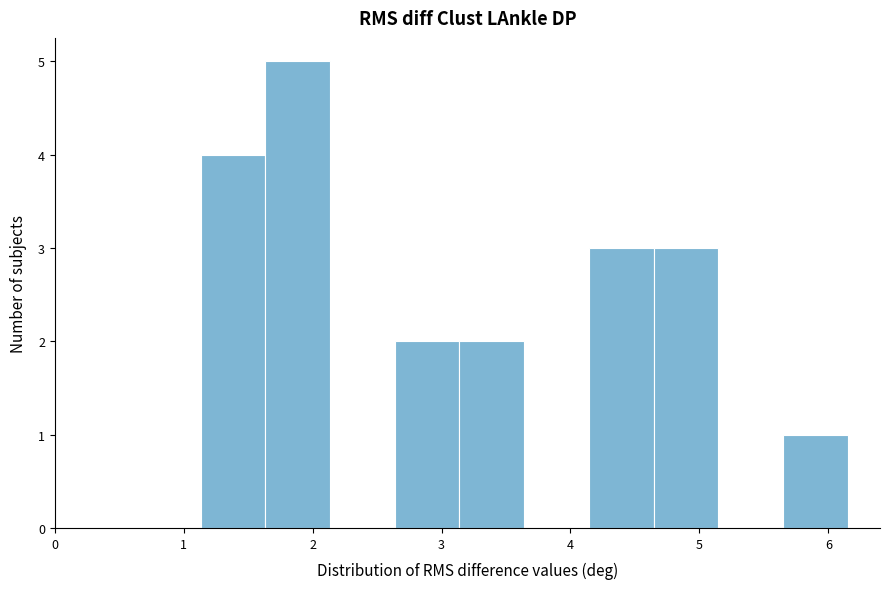

Reading left to right, transcribe this chart: for each bar, give the range it covers on the x-axis and its height. Neither the bar edges nor the heights are printed on the chart, so give them approximately, as read against the axes.

1.1 to 1.6: 4
1.6 to 2.1: 5
2.1 to 2.6: 0
2.6 to 3.1: 2
3.1 to 3.6: 2
3.6 to 4.1: 0
4.1 to 4.6: 3
4.6 to 5.1: 3
5.1 to 5.6: 0
5.6 to 6.2: 1